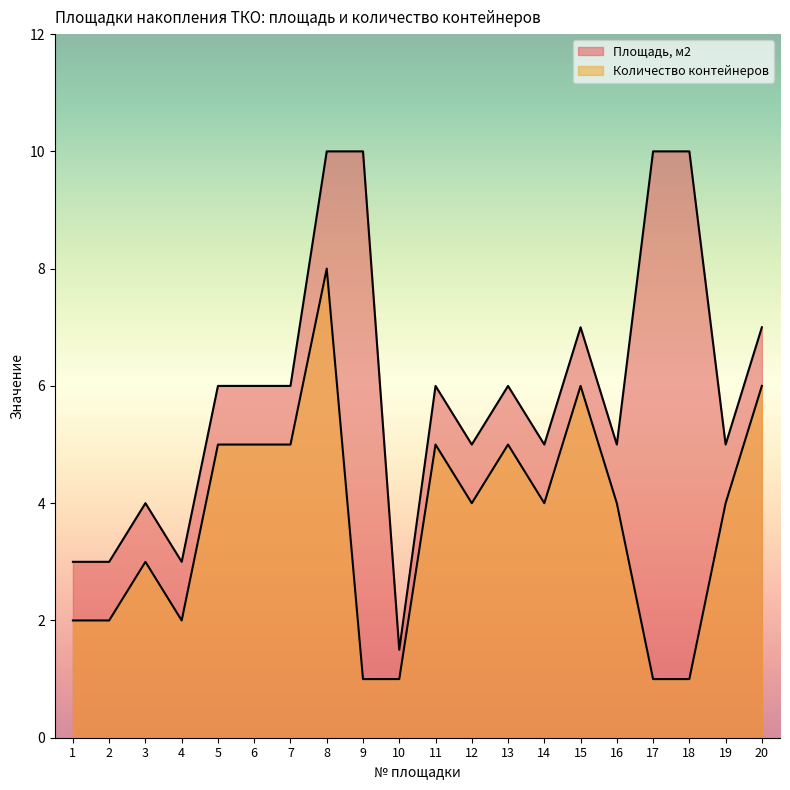

Rank the series by their maximum value, from highest to lowest.

Площадь, м2, Количество контейнеров